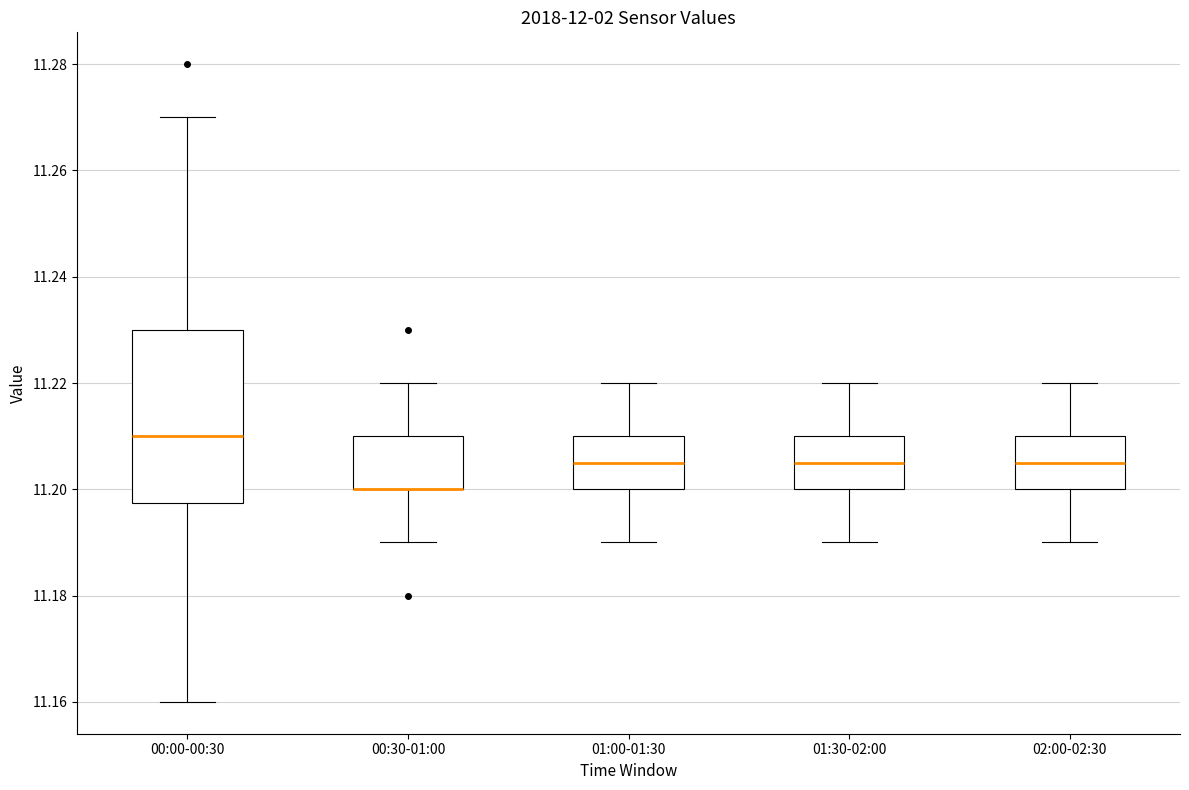

Which box is the tallest, from its lower edge to its upper edge?

00:00-00:30